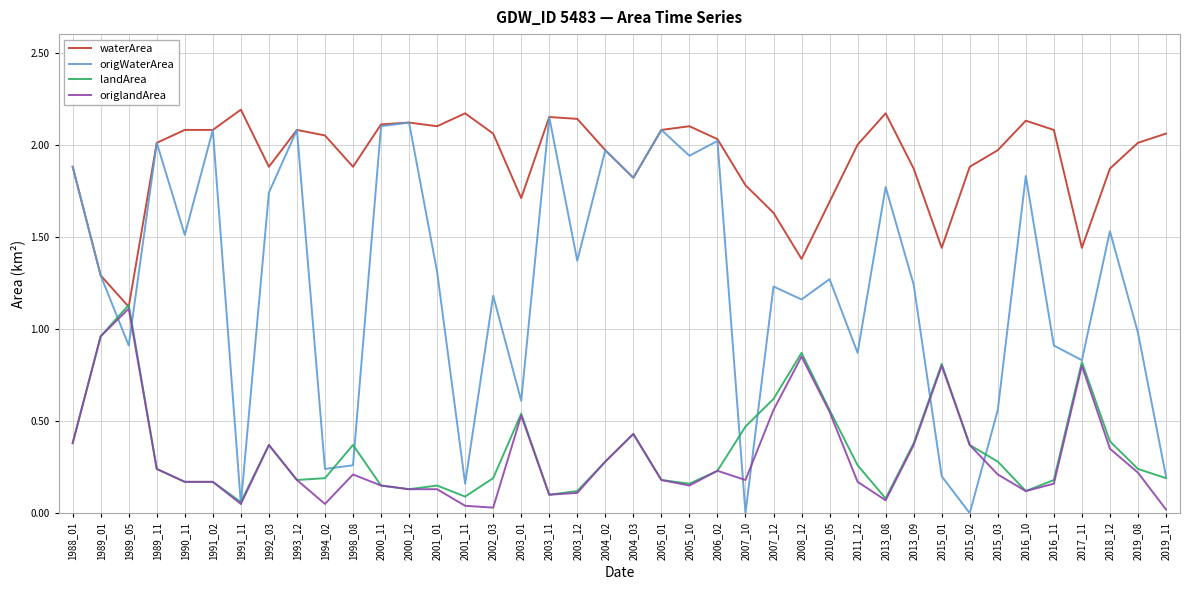

At which category does origWaterArea reach its first local peak?

1989_11